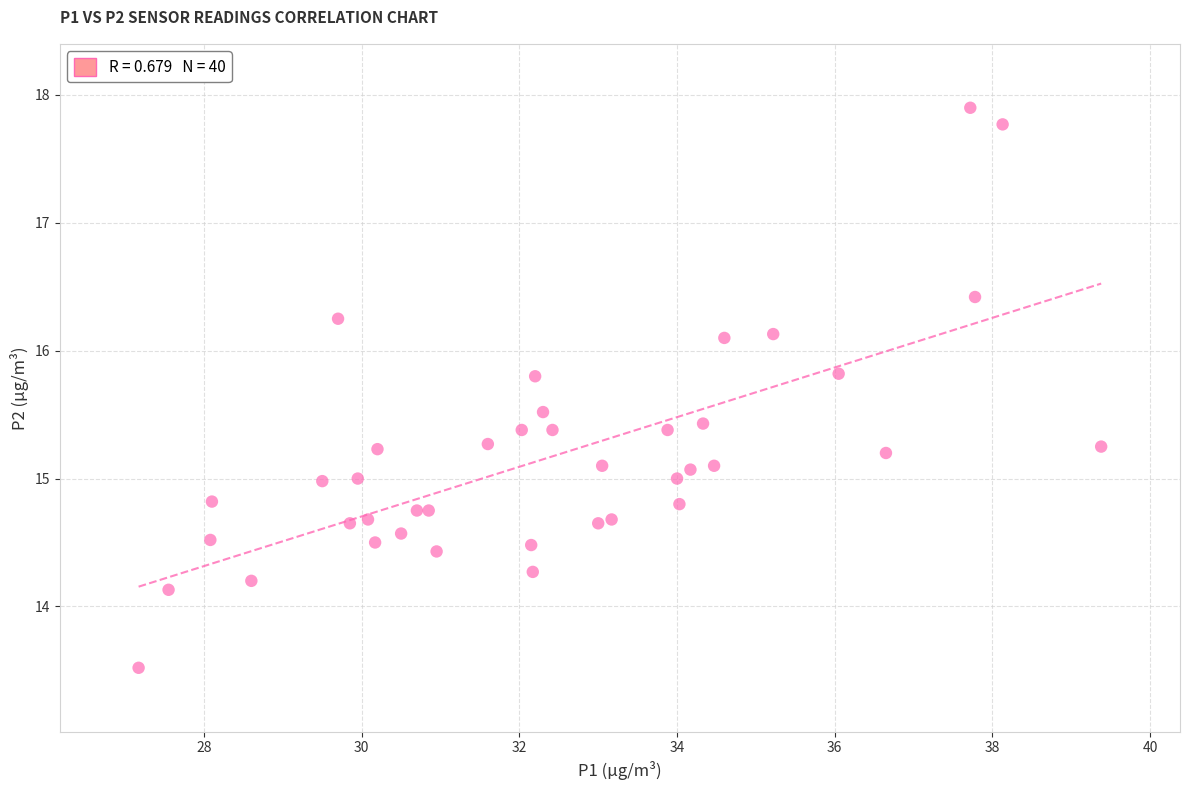

What is the range of Y values (max minus min)?

4.4